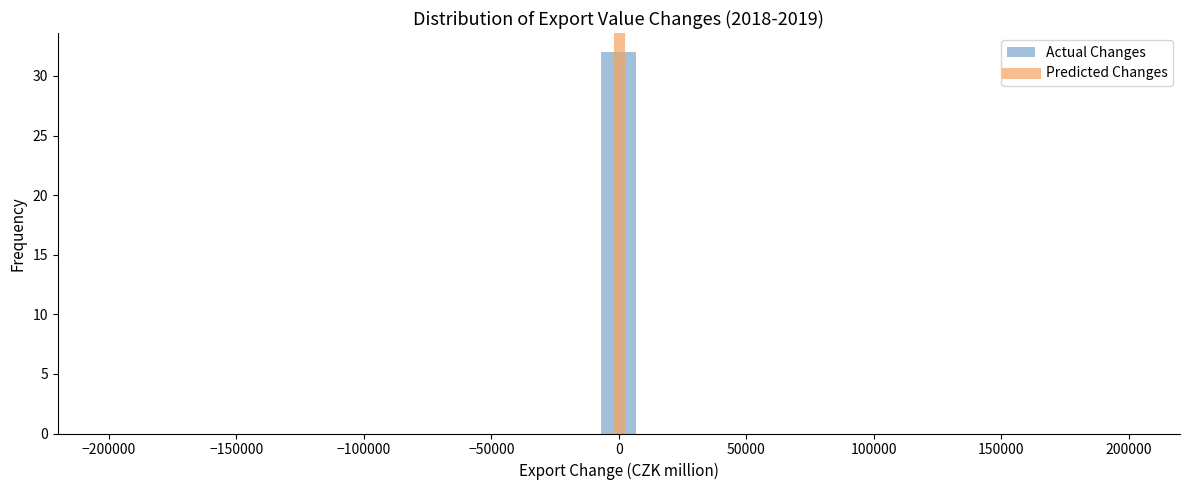

Read against the x-axis, roughly where is the centre of the tallest bar?

0